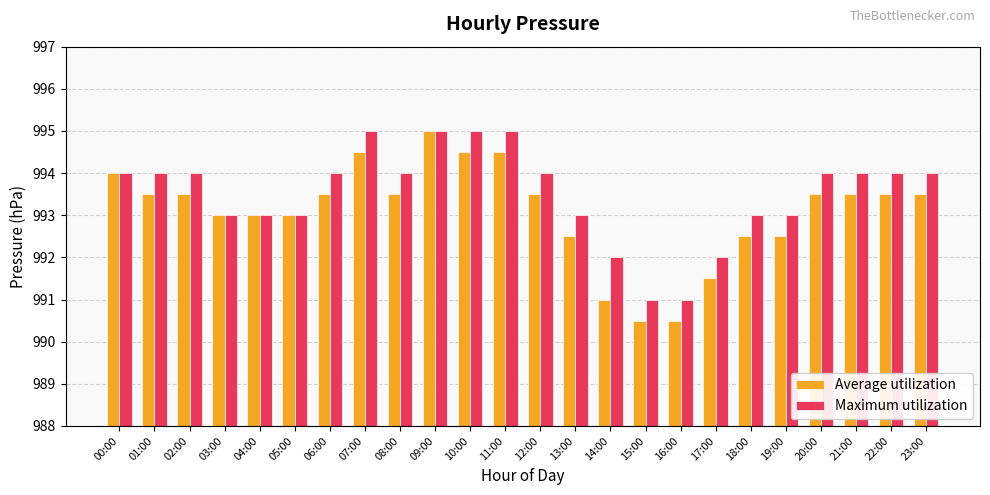

What is the label of the 11th bar from the right?

13:00